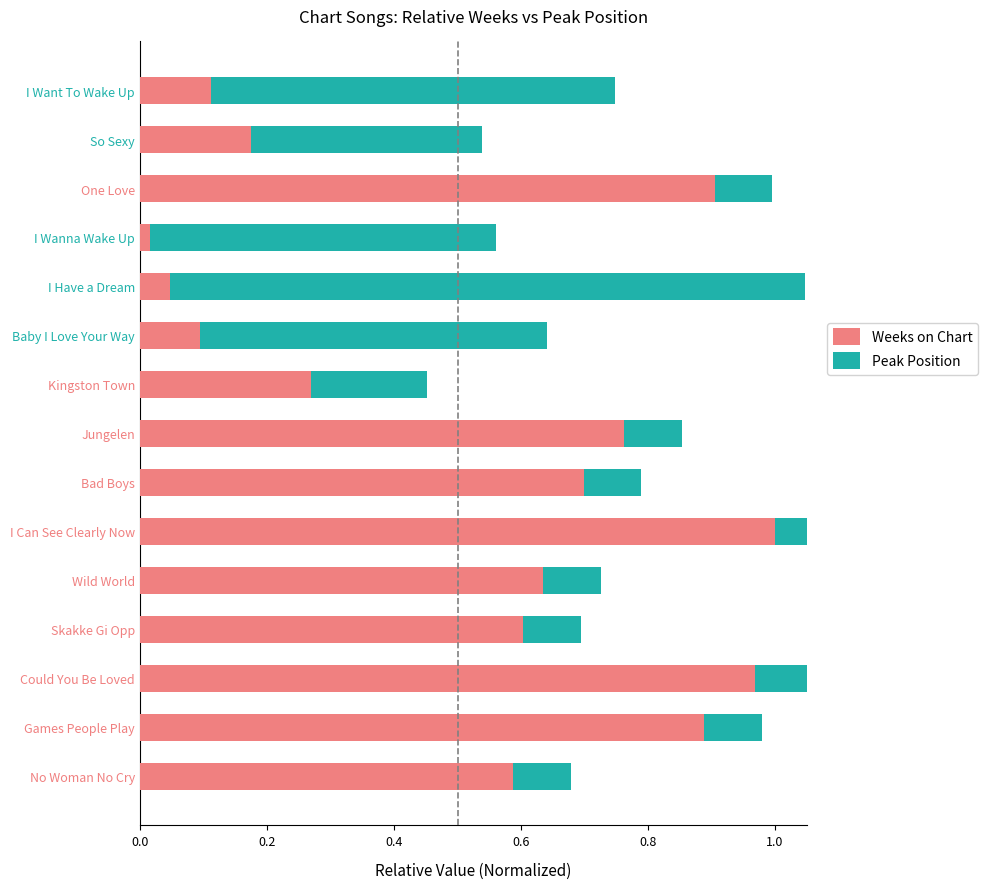

Rank the series by their maximum value, from lowest to highest.

Weeks on Chart, Peak Position